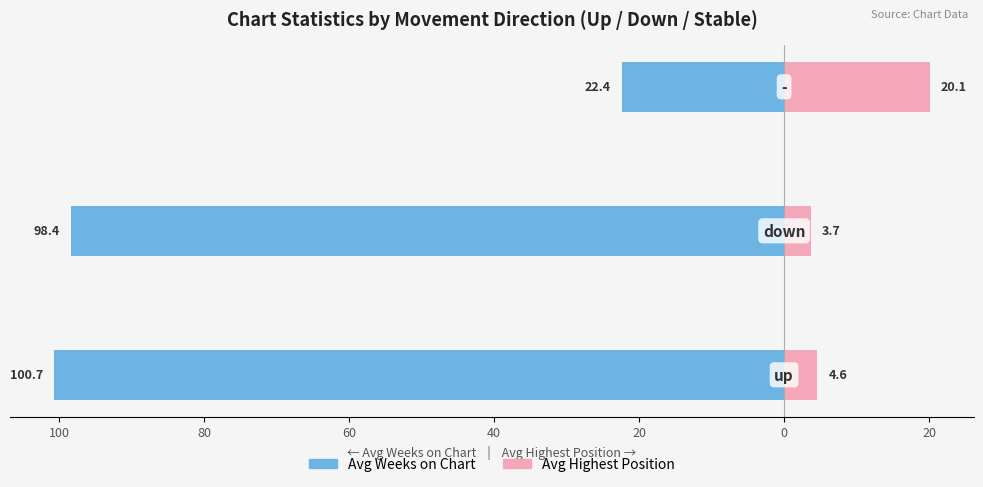

What is the maximum value for Avg Highest Position?

20.1